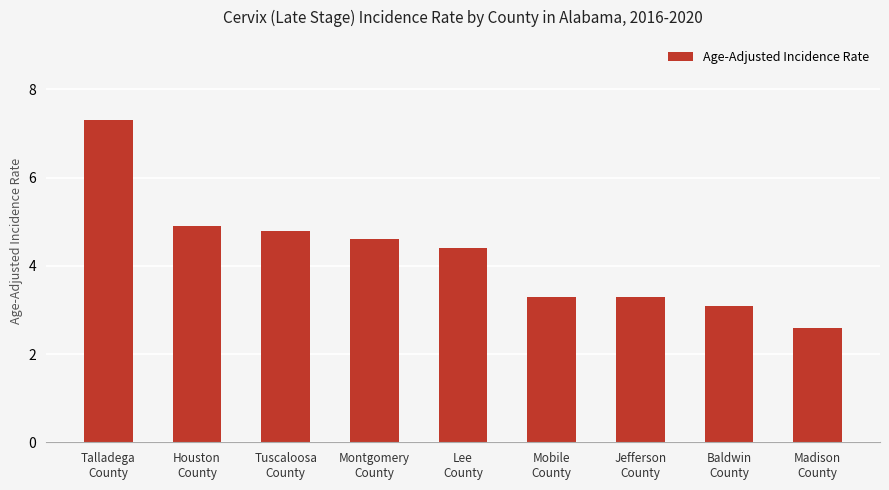

What is the maximum value shown in the chart?

7.3